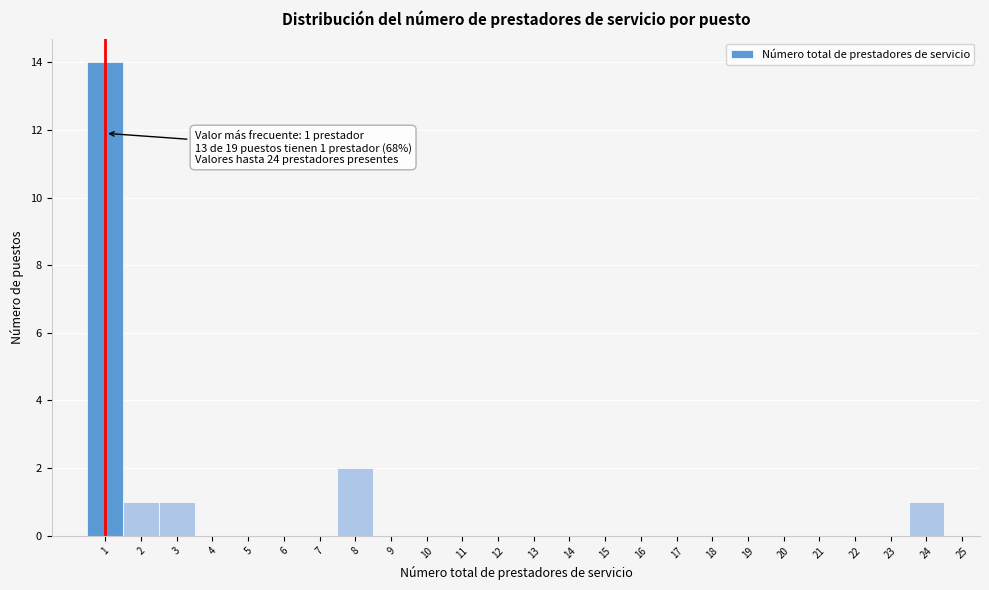

Reading right to left, list all the values displayed in this chart.

25=0	24=1	23=0	22=0	21=0	20=0	19=0	18=0	17=0	16=0	15=0	14=0	13=0	12=0	11=0	10=0	9=0	8=2	7=0	6=0	5=0	4=0	3=1	2=1	1=14